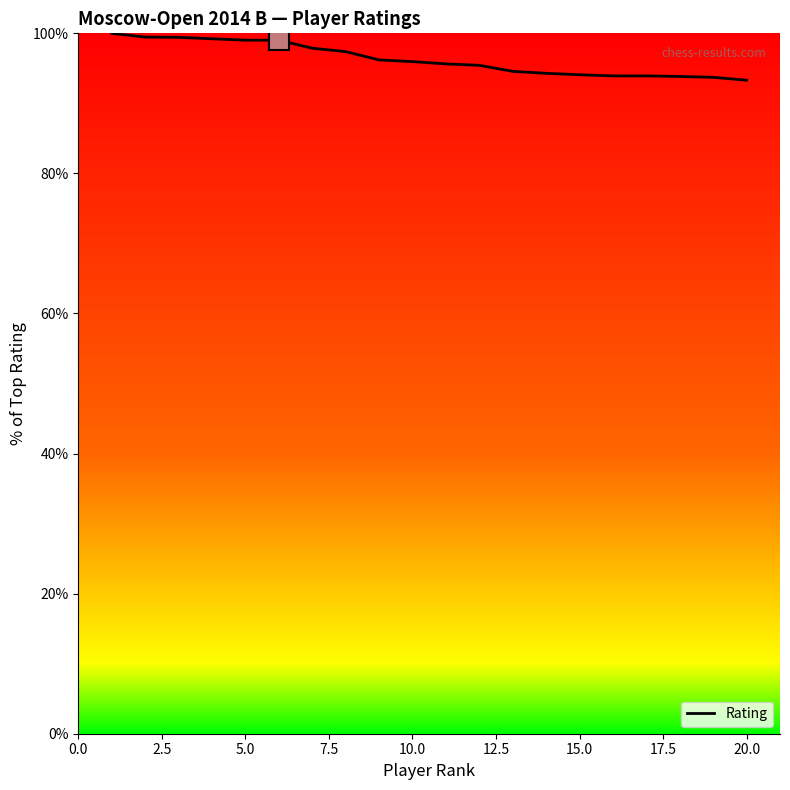

How many distinct data groups are displayed?

1